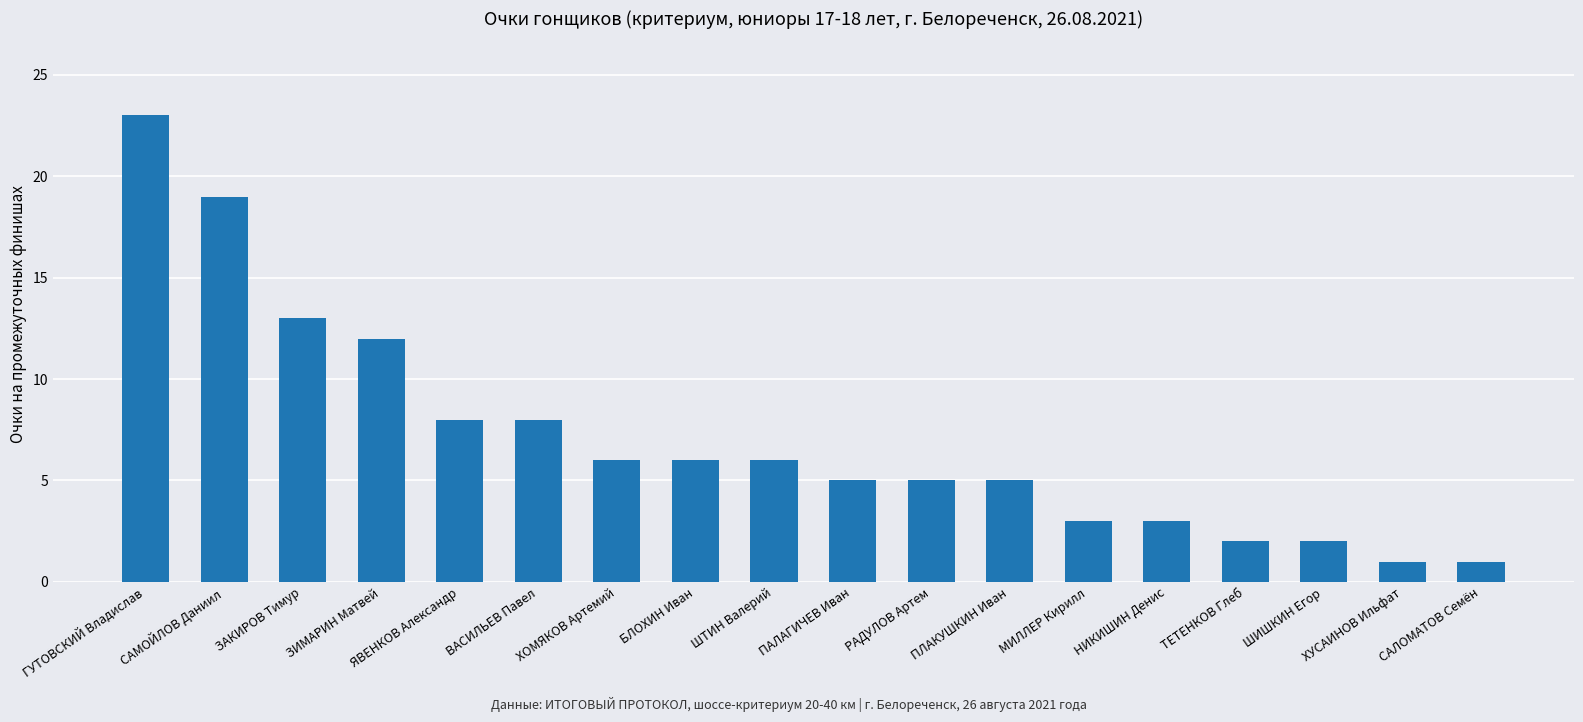

Is it true that the value at ХОМЯКОВ Артемий is 6?

True